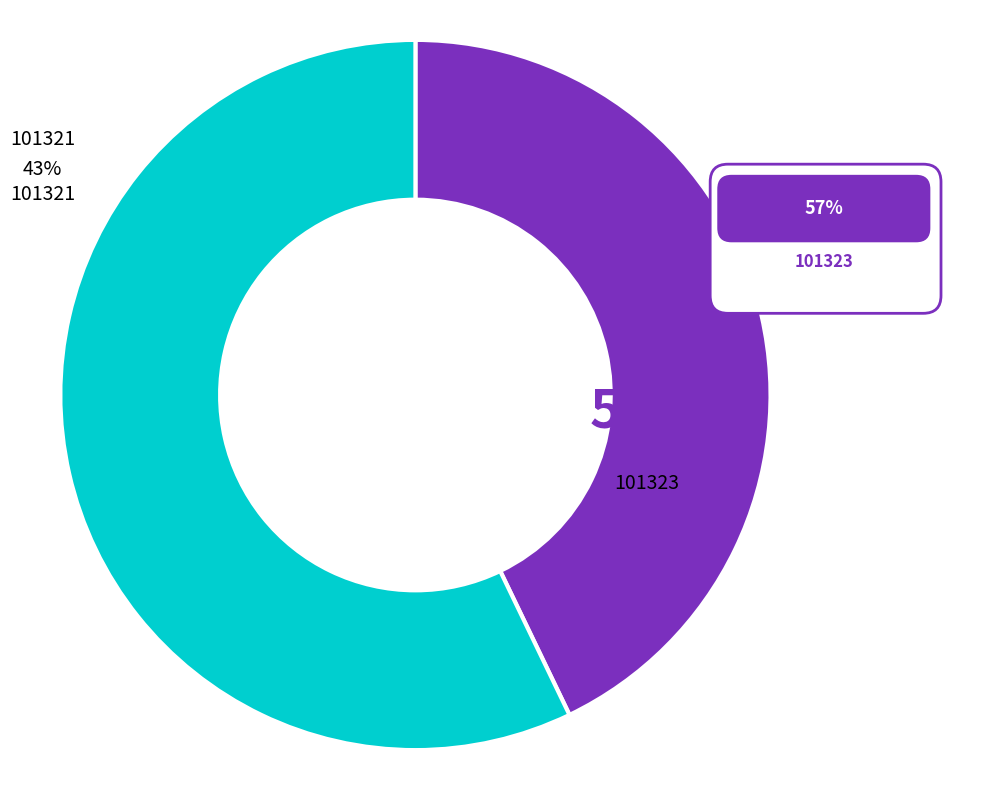

What is the largest slice in the pie chart?

101323